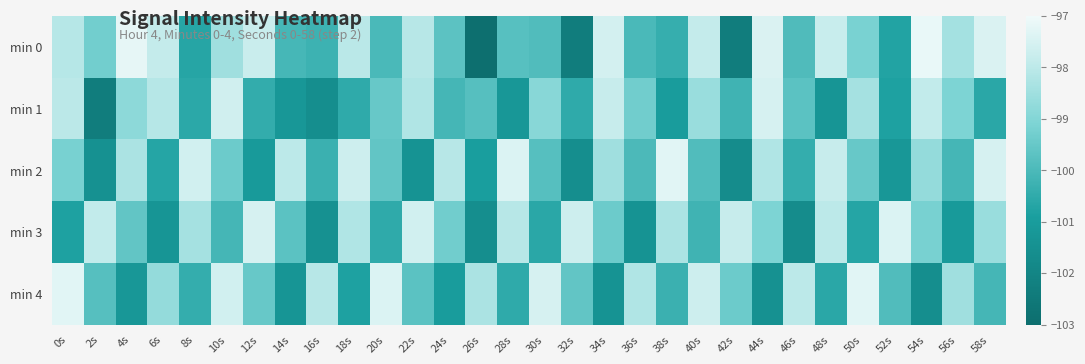

Reading left to right, what are all the values shown in this chart?

min 0: 0s=-98.1	2s=-99.3	4s=-97.2	6s=-97.8	8s=-100.7	10s=-98.5	12s=-97.8	14s=-100.1	16s=-100.2	18s=-98.0	20s=-100.0	22s=-98.1	24s=-99.7	26s=-102.9	28s=-99.8	30s=-99.9	32s=-102.3	34s=-97.6	36s=-100.0	38s=-100.4	40s=-97.9	42s=-102.3	44s=-97.4	46s=-99.9	48s=-97.8	50s=-99.2	52s=-100.7	54s=-97.1	56s=-98.4	58s=-97.4
min 1: 0s=-98.0	2s=-102.3	4s=-98.8	6s=-98.1	8s=-100.6	10s=-97.6	12s=-100.4	14s=-101.2	16s=-101.6	18s=-100.5	20s=-99.5	22s=-98.2	24s=-100.1	26s=-99.8	28s=-101.2	30s=-98.9	32s=-100.5	34s=-97.8	36s=-99.3	38s=-101.0	40s=-98.6	42s=-100.2	44s=-97.5	46s=-99.7	48s=-101.3	50s=-98.4	52s=-100.8	54s=-97.9	56s=-99.1	58s=-100.6
min 2: 0s=-99.2	2s=-101.5	4s=-98.3	6s=-100.7	8s=-97.6	10s=-99.4	12s=-101.1	14s=-98.0	16s=-100.3	18s=-97.7	20s=-99.6	22s=-101.4	24s=-98.1	26s=-100.9	28s=-97.4	30s=-99.8	32s=-101.6	34s=-98.5	36s=-100.0	38s=-97.3	40s=-99.9	42s=-101.7	44s=-98.2	46s=-100.4	48s=-97.8	50s=-99.5	52s=-101.2	54s=-98.7	56s=-100.1	58s=-97.5
min 3: 0s=-100.8	2s=-97.9	4s=-99.6	6s=-101.3	8s=-98.4	10s=-100.1	12s=-97.5	14s=-99.7	16s=-101.5	18s=-98.2	20s=-100.5	22s=-97.6	24s=-99.3	26s=-101.6	28s=-98.1	30s=-100.6	32s=-97.7	34s=-99.4	36s=-101.4	38s=-98.3	40s=-100.2	42s=-97.8	44s=-99.1	46s=-101.7	48s=-98.0	50s=-100.7	52s=-97.4	54s=-99.2	56s=-101.1	58s=-98.6
min 4: 0s=-97.3	2s=-99.8	4s=-101.2	6s=-98.7	8s=-100.4	10s=-97.6	12s=-99.5	14s=-101.3	16s=-98.1	18s=-100.8	20s=-97.4	22s=-99.7	24s=-101.0	26s=-98.3	28s=-100.5	30s=-97.5	32s=-99.6	34s=-101.4	36s=-98.2	38s=-100.3	40s=-97.7	42s=-99.4	44s=-101.5	46s=-98.0	48s=-100.6	50s=-97.3	52s=-99.9	54s=-101.6	56s=-98.5	58s=-100.1